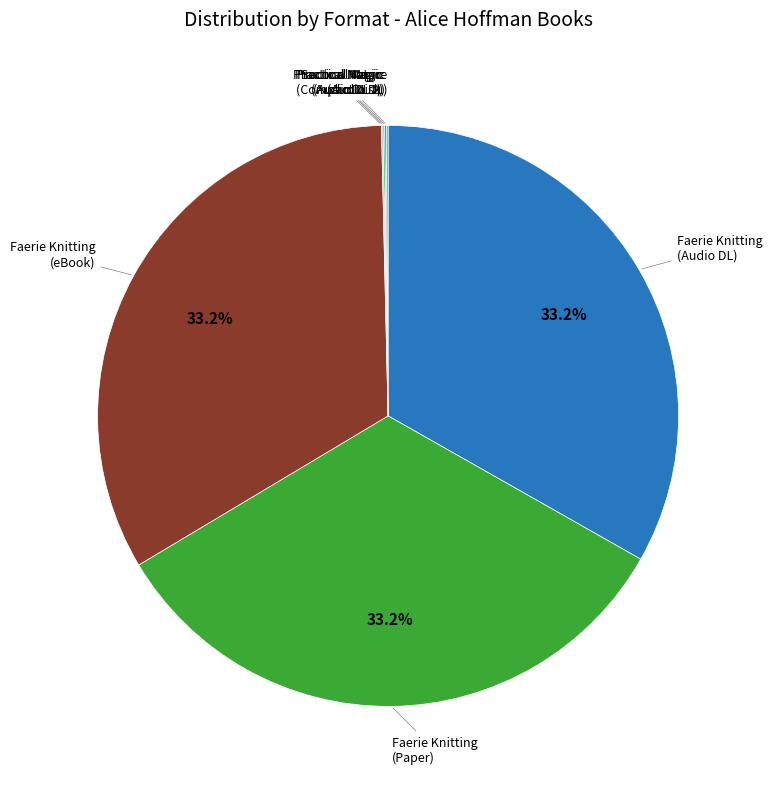

Which slice is the largest?

Faerie Knitting (Audio Download)